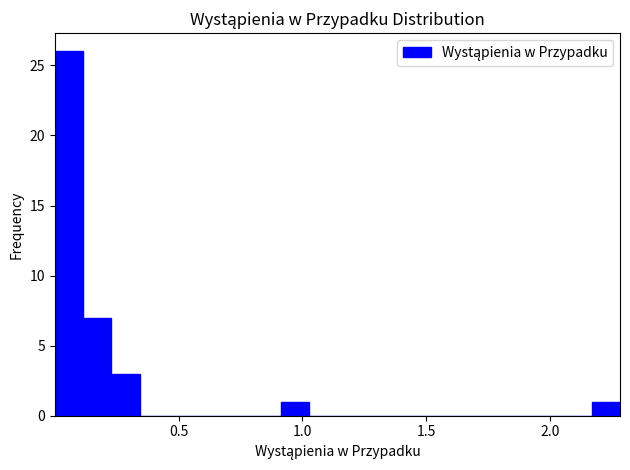

Read against the x-axis, roughly where is the centre of the tallest bar?

0.05